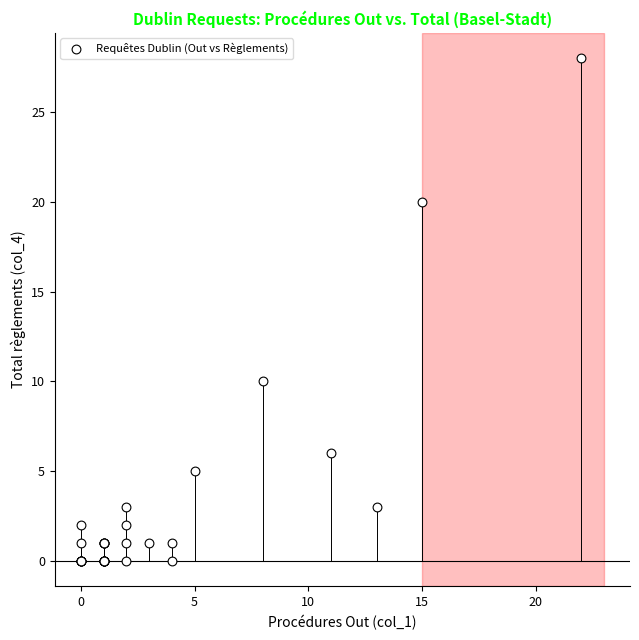

What Y value in the scatter plot is closest to 14?

10